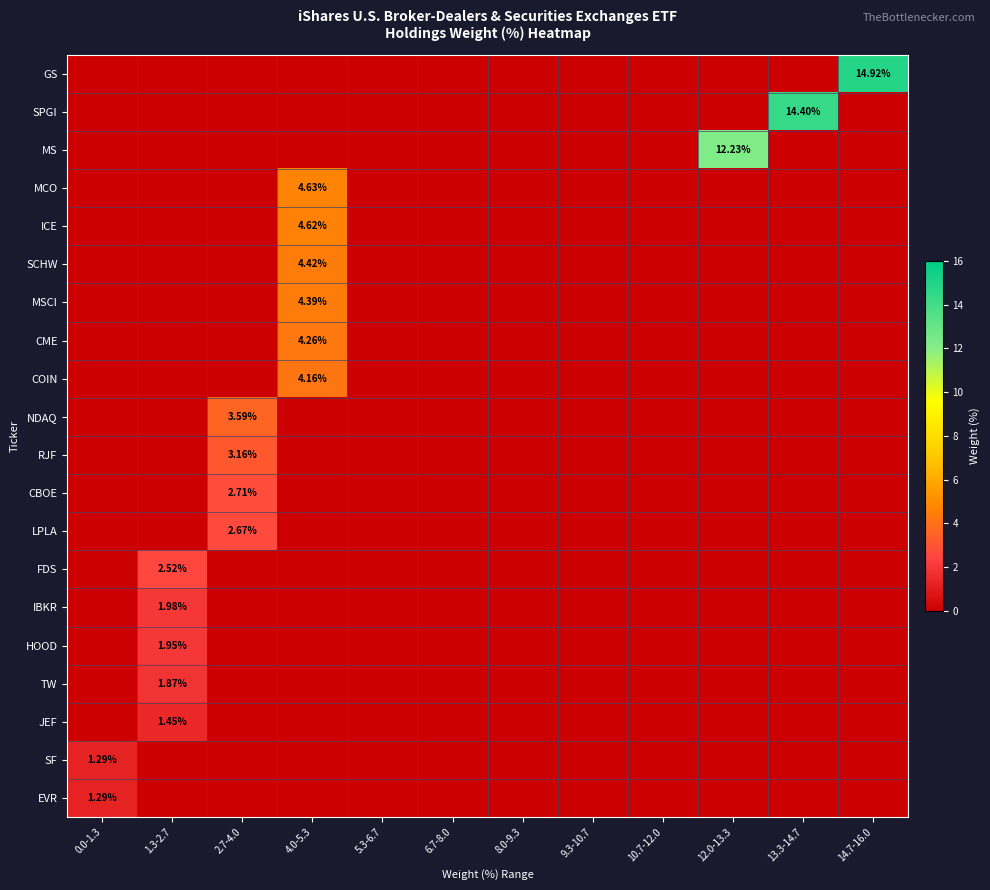

Which series changed the most between 0.0-1.3 and 1.3-2.7?

FDS